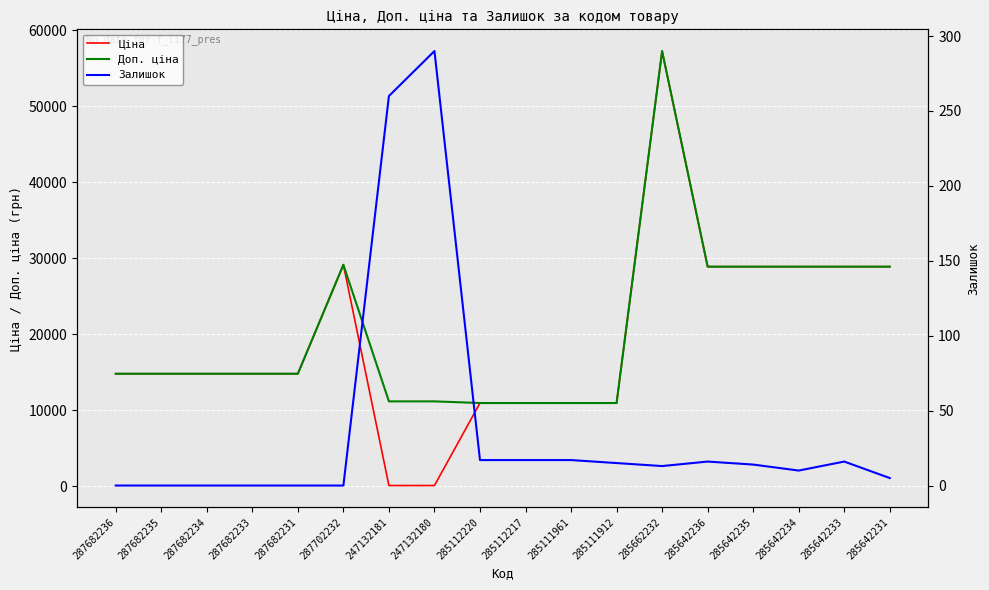

What is the sum of the Доп. ціна values at 287682236 and 285112217?

25782.0